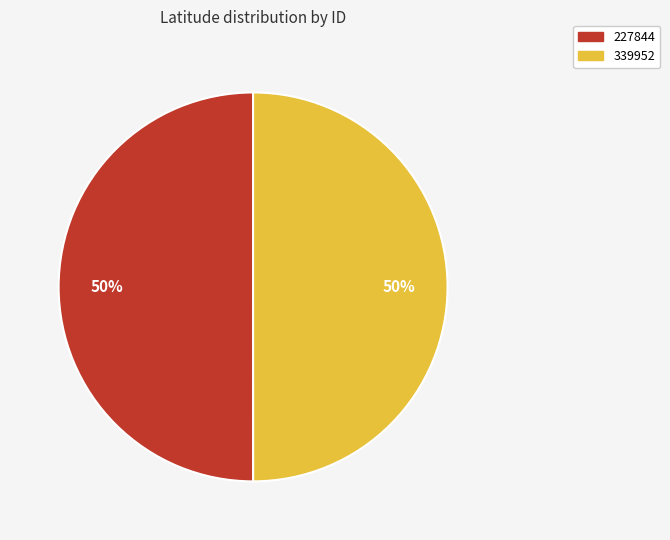

The 339952 slice represents 50% of the pie. True or false?

True